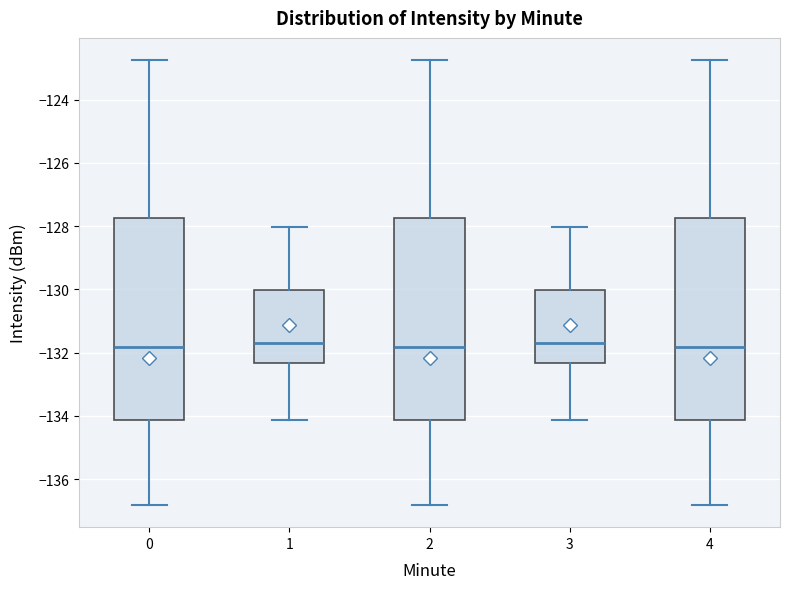

Reading left to right, transcribe this box plot: for each box, give where its median line is, the range the box spans, and where its two whiskers end, as read against the y-axis. The values are not printed on the chart, so give them approximately, as read against the axis.

0: median -131.8, box -134.2 to -127.8, whiskers -136.8 to -122.8
1: median -131.6, box -132.4 to -130.0, whiskers -134.2 to -128.0
2: median -131.8, box -134.2 to -127.8, whiskers -136.8 to -122.8
3: median -131.6, box -132.4 to -130.0, whiskers -134.2 to -128.0
4: median -131.8, box -134.2 to -127.8, whiskers -136.8 to -122.8